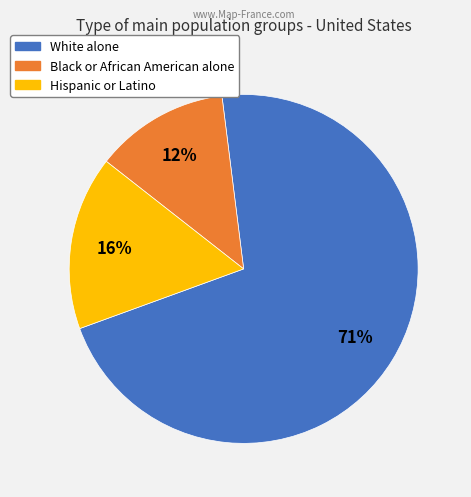

To the nearest percent, what is the combined percentage of White alone and Hispanic or Latino?

88%